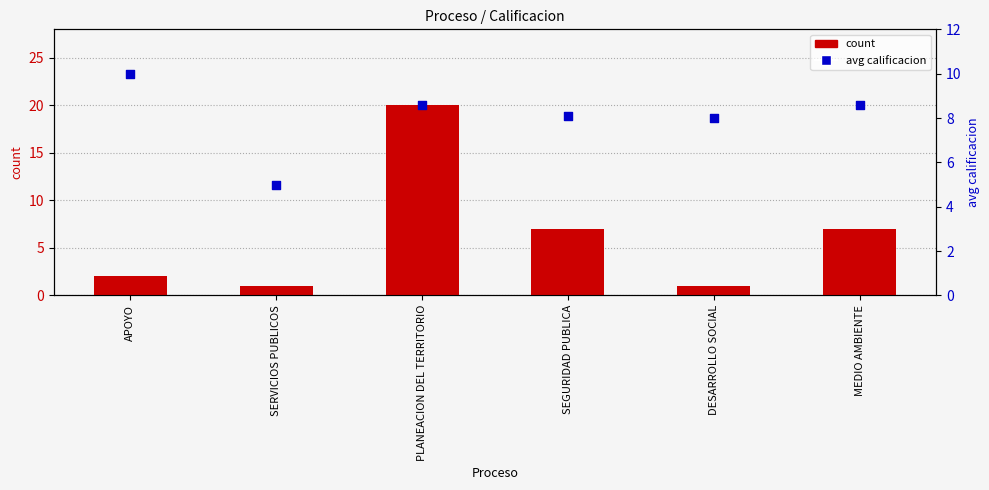

At how many categories does at least one series exceed 10?

1